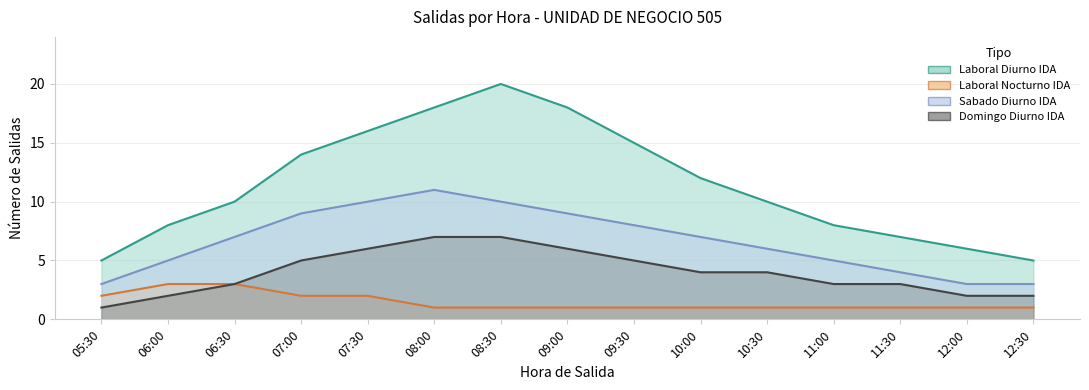

Rank the series by their maximum value, from lowest to highest.

Laboral Nocturno IDA, Domingo Diurno IDA, Sabado Diurno IDA, Laboral Diurno IDA